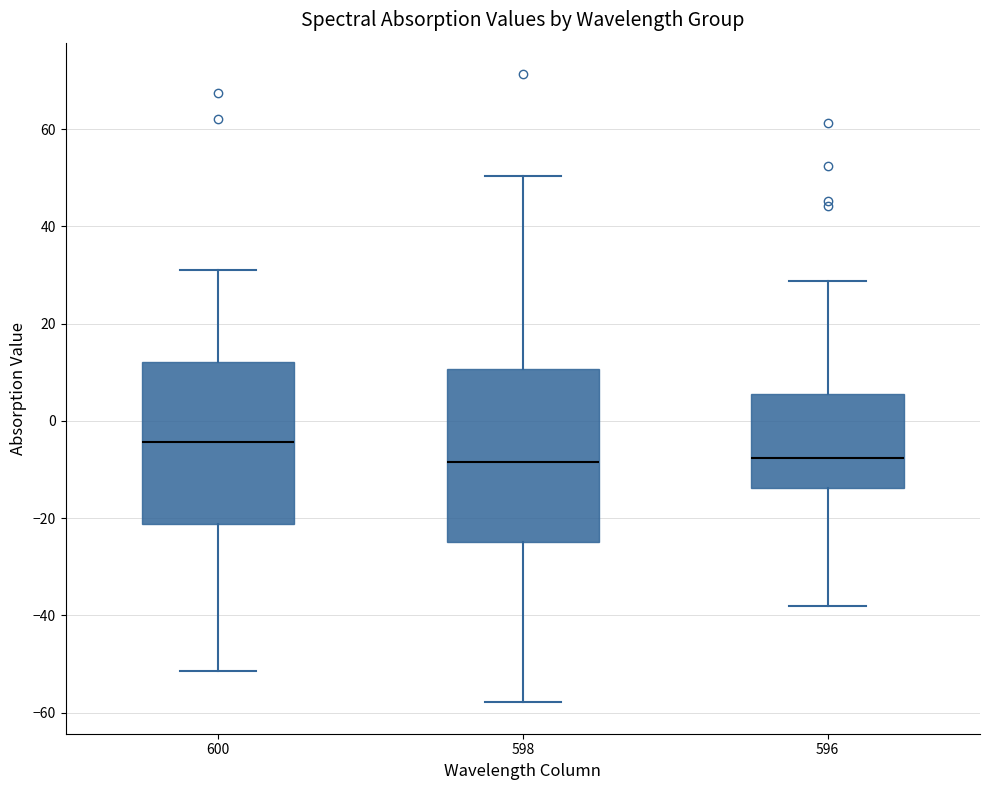

Where does the upper whisker of the box at x = 598 end on the y-axis? The values are not printed on the chart, so give them approximately, as read against the axis.

50